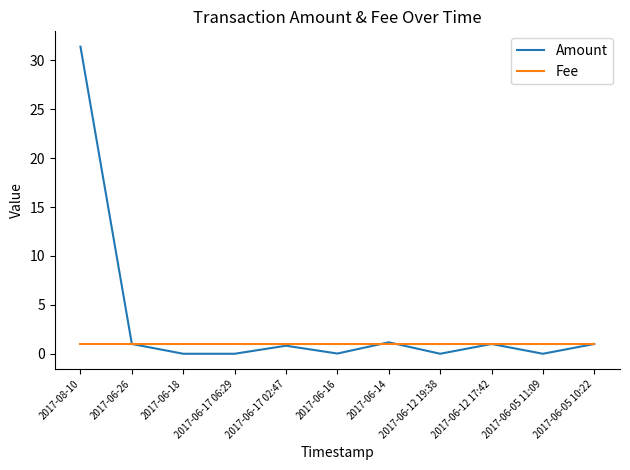

Does the chart have visible grid lines?

No